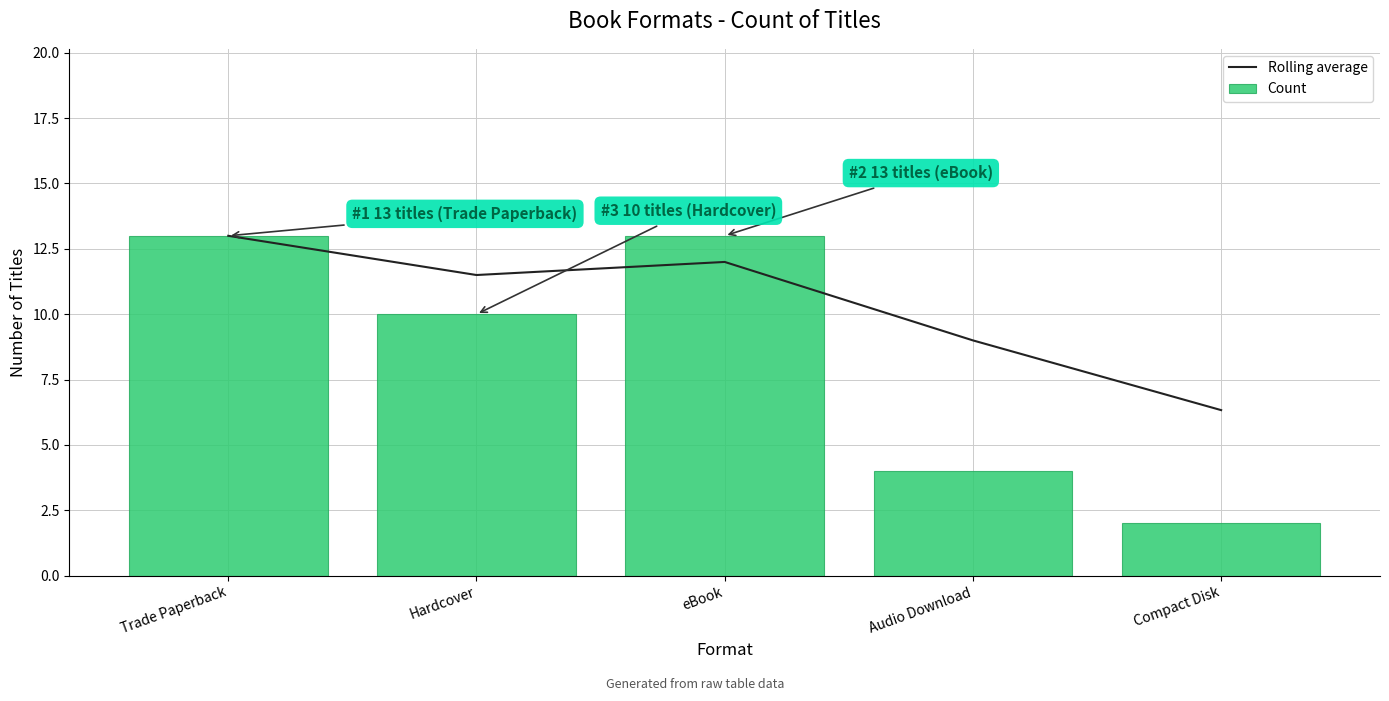

Is it true that Count equals 13.0 at Trade Paperback?

True